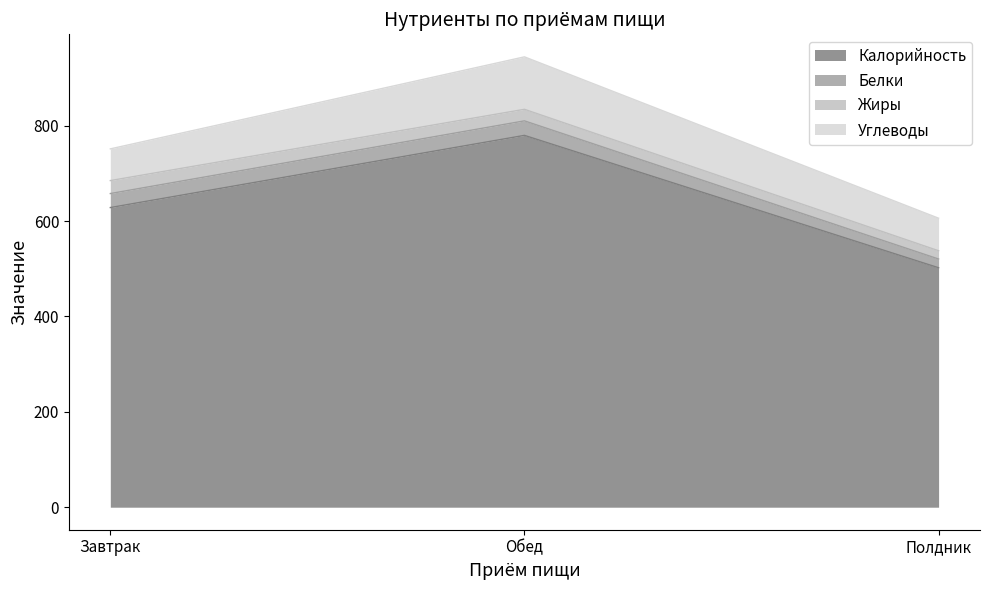

How many values in the Белки series are below 29?

1